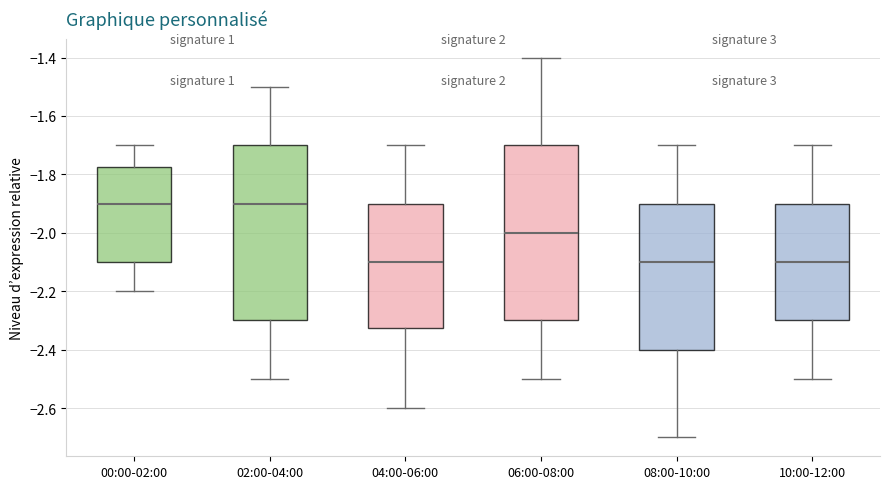

Reading left to right, transcribe this box plot: for each box, give where its median line is, the range the box spans, and where its two whiskers end, as read against the y-axis. The values are not printed on the chart, so give them approximately, as read against the axis.

00:00-02:00: median -1.90, box -2.10 to -1.78, whiskers -2.20 to -1.70
02:00-04:00: median -1.90, box -2.30 to -1.70, whiskers -2.50 to -1.50
04:00-06:00: median -2.10, box -2.32 to -1.90, whiskers -2.60 to -1.70
06:00-08:00: median -2.00, box -2.30 to -1.70, whiskers -2.50 to -1.40
08:00-10:00: median -2.10, box -2.40 to -1.90, whiskers -2.70 to -1.70
10:00-12:00: median -2.10, box -2.30 to -1.90, whiskers -2.50 to -1.70